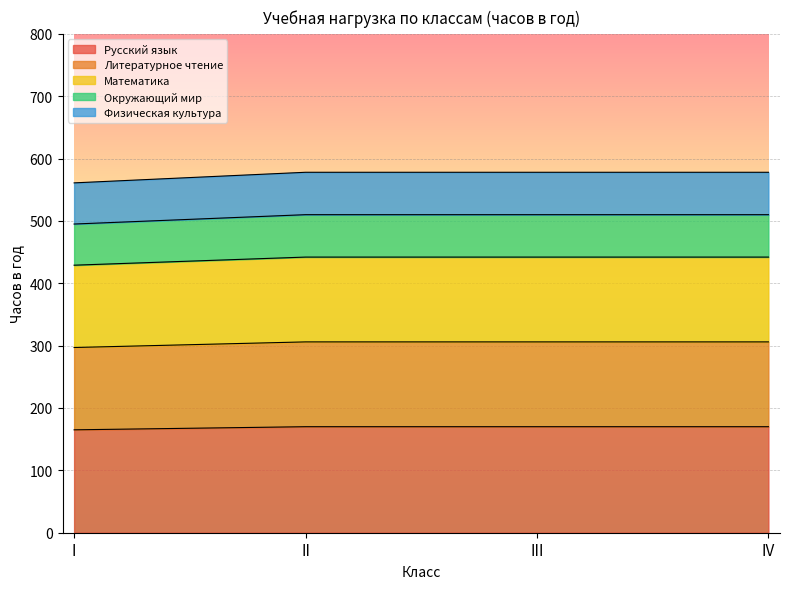

True or false: Литературное чтение has more than 2 interior local peaks.

False